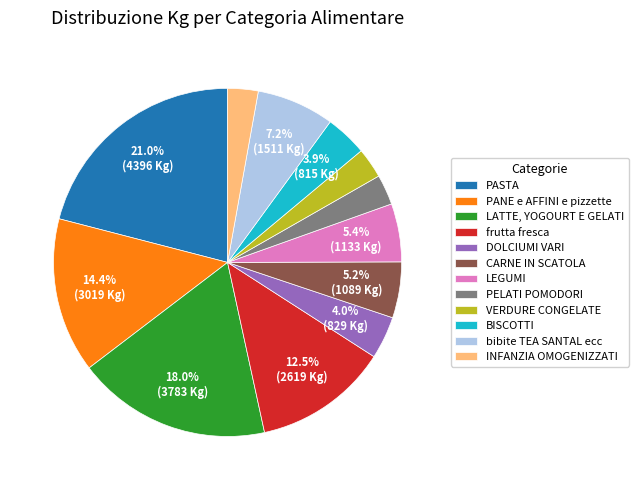

What is the ratio of the value at frutta fresca to the value at LATTE, YOGOURT E GELATI?

0.7